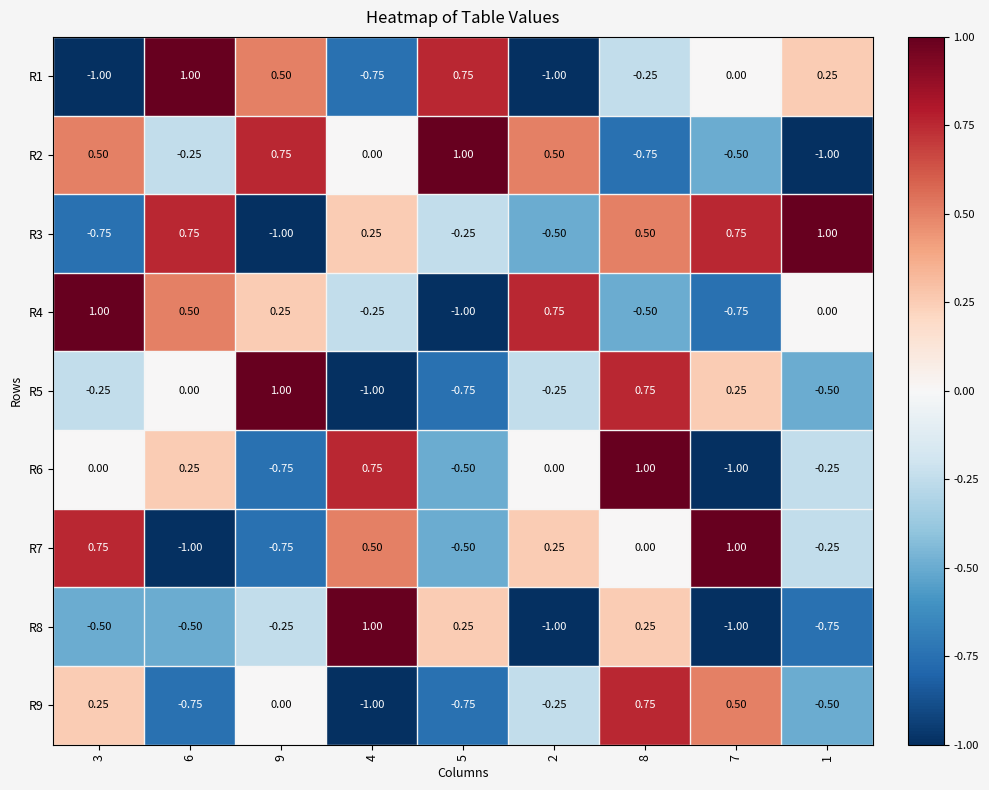

Which series has the largest total across all categories?

R3